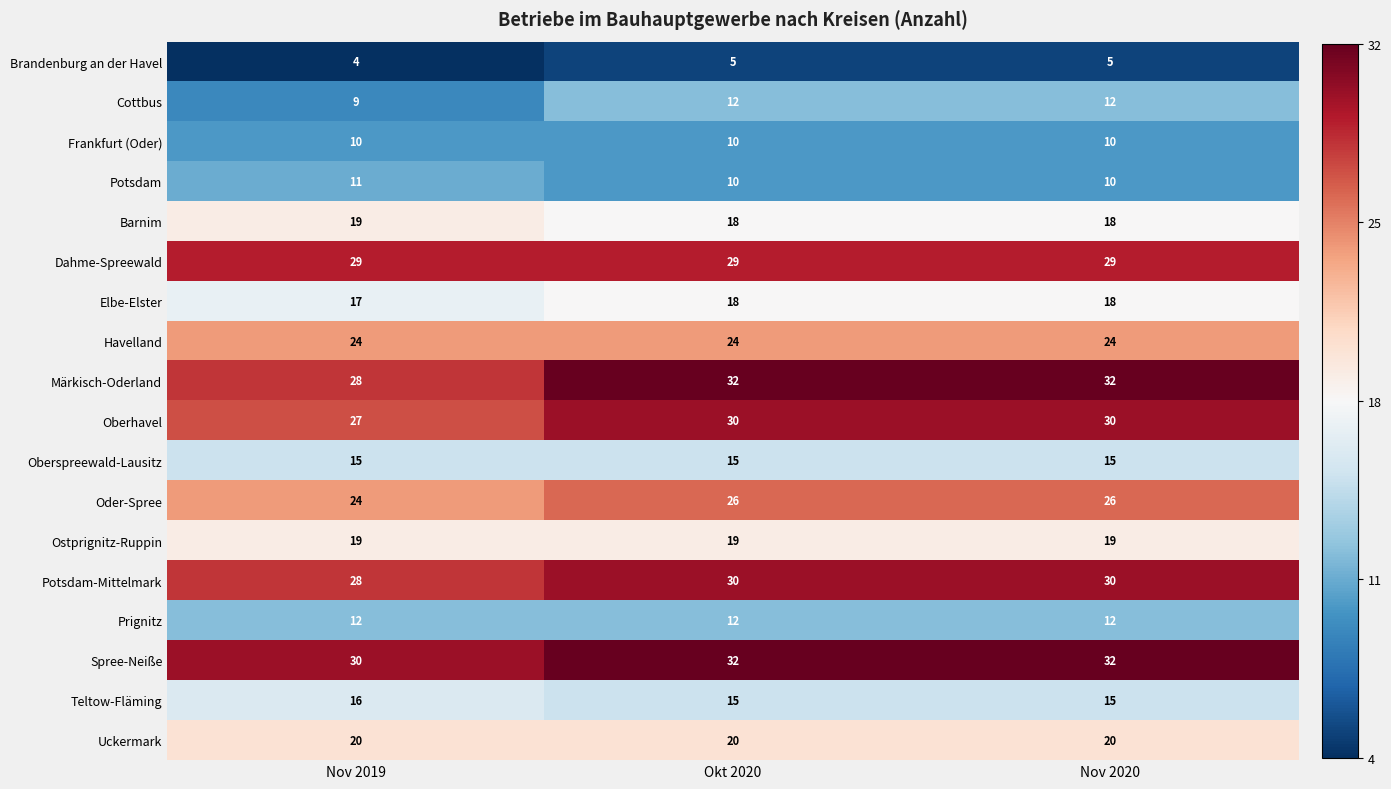

What is the spread (max minus min) of values at Nov 2019?

26